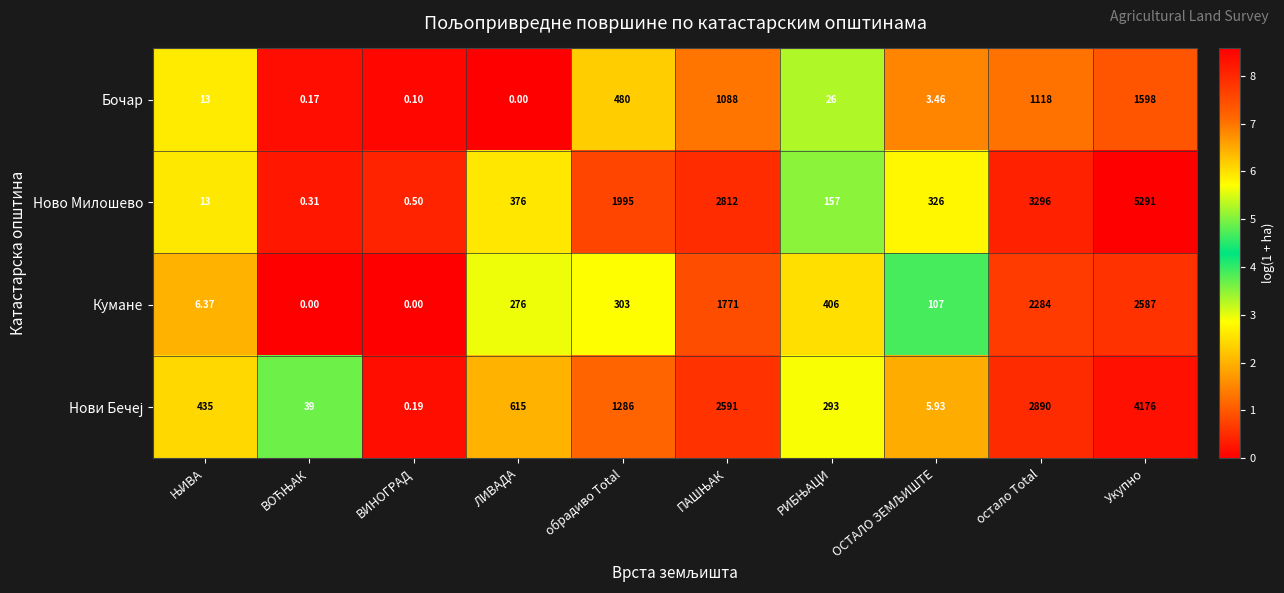

Which series has the largest range (max minus min)?

Ново Милошево